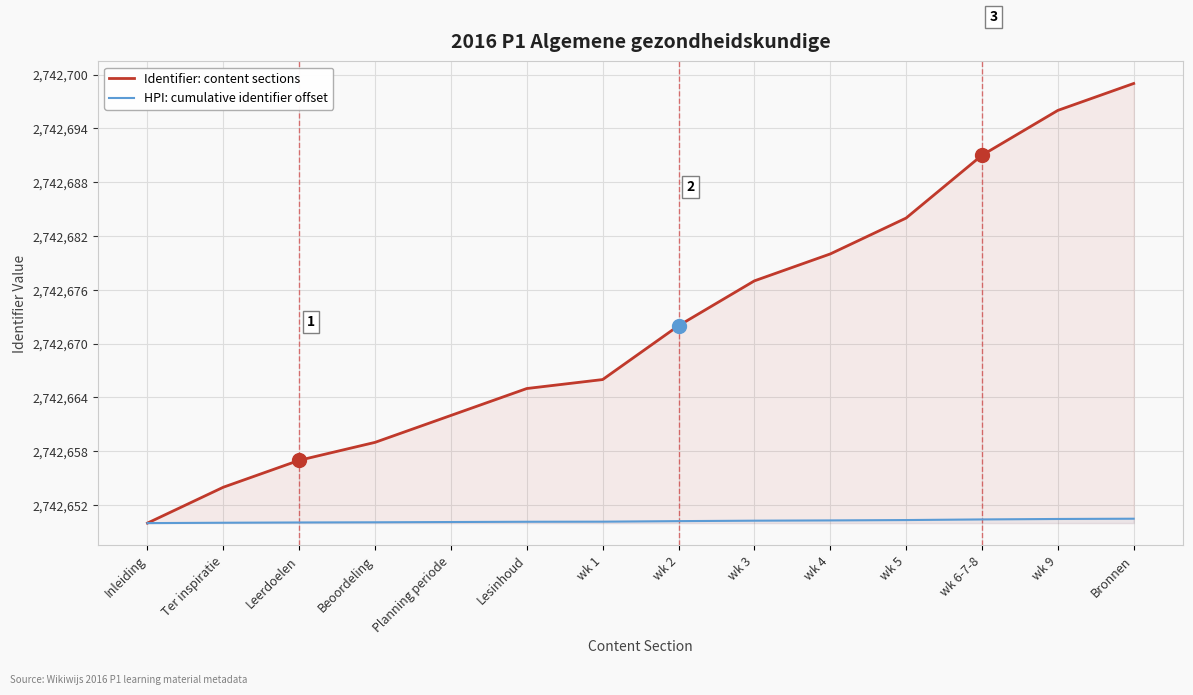

What is the difference between the maximum and minimum values in the HPI: cumulative identifier offset series?

0.5